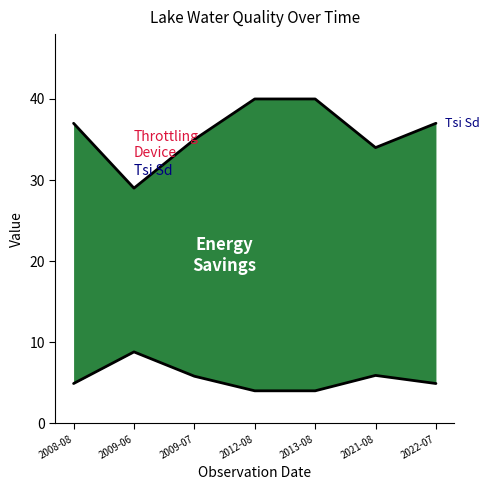

Reading left to right, transcribe all the data shown in this chart.

Tsi Sd: 37.0	29.0	35.0	40.0	40.0	34.0	37.0
Secchi Meters: 4.9	8.8	5.8	4.0	4.0	5.9	4.9